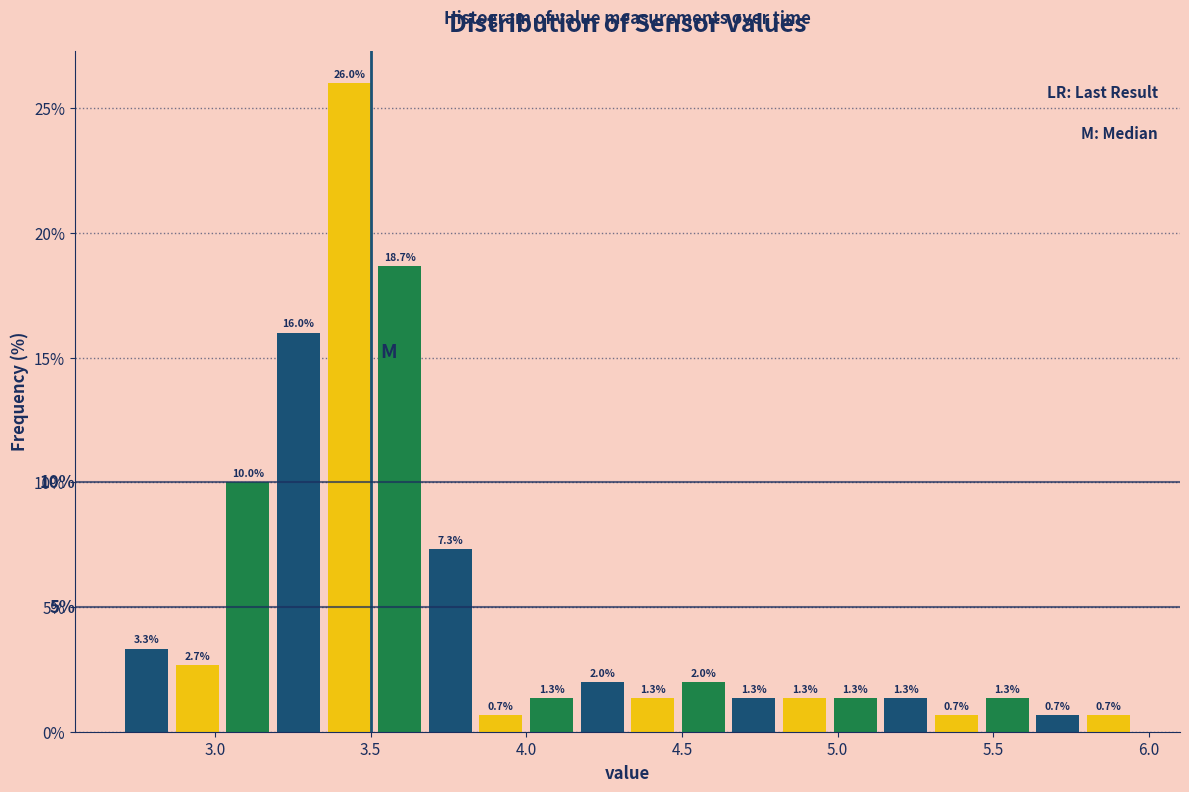

Read against the x-axis, roughly where is the centre of the tallest bar?

3.45